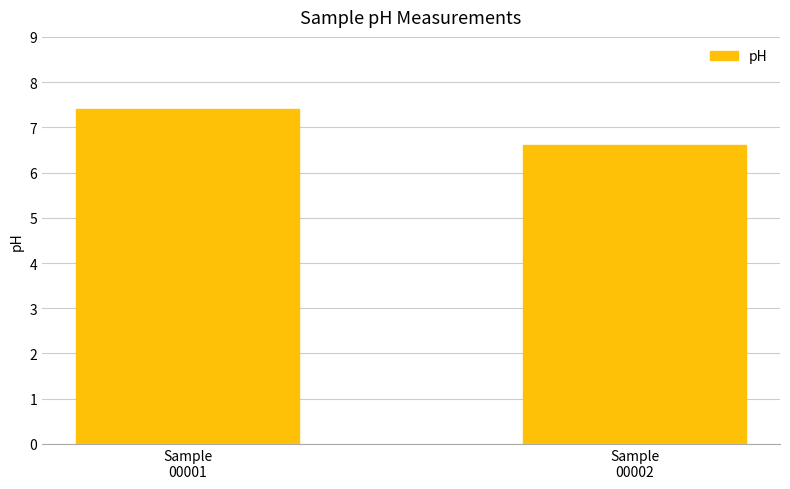

Reading right to left, extract all data points from this chart.

6.6	7.4